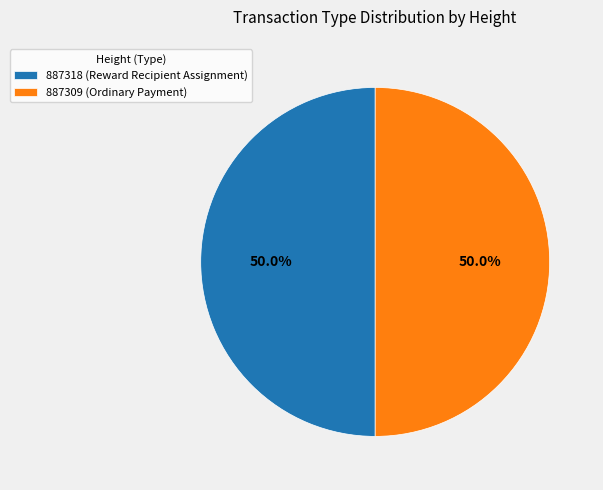

Combined, what portion of the pie is 887318 (Reward Recipient Assignment) and 887309 (Ordinary Payment)?

100.0%